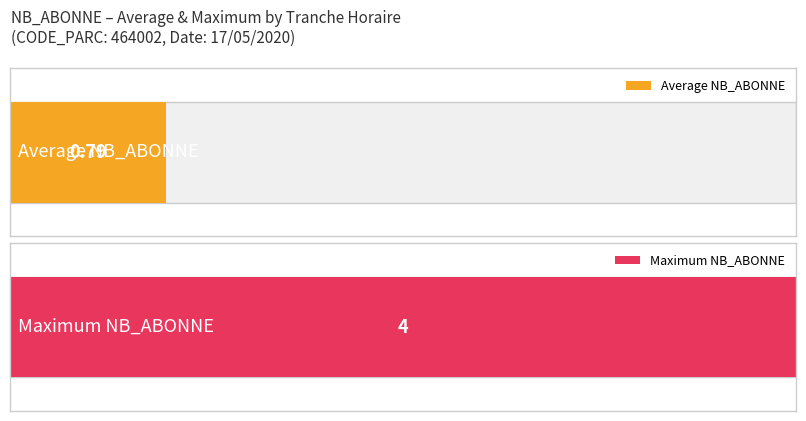

What is the average value?

1